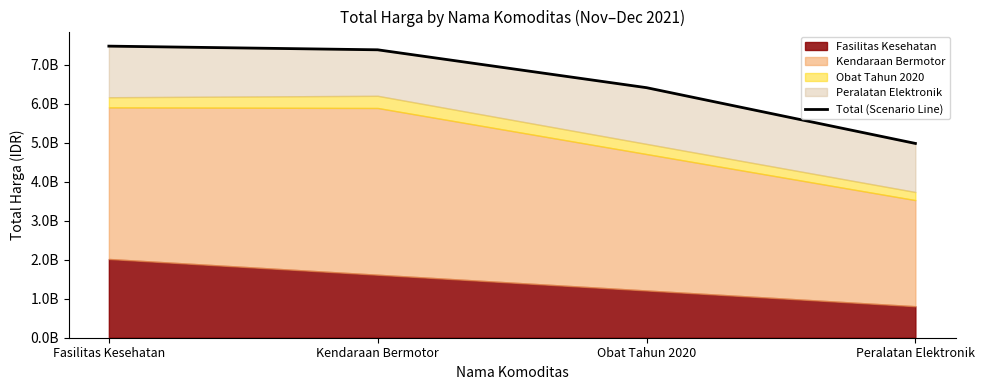

What is the difference between the maximum and second lowest values?

1065821136